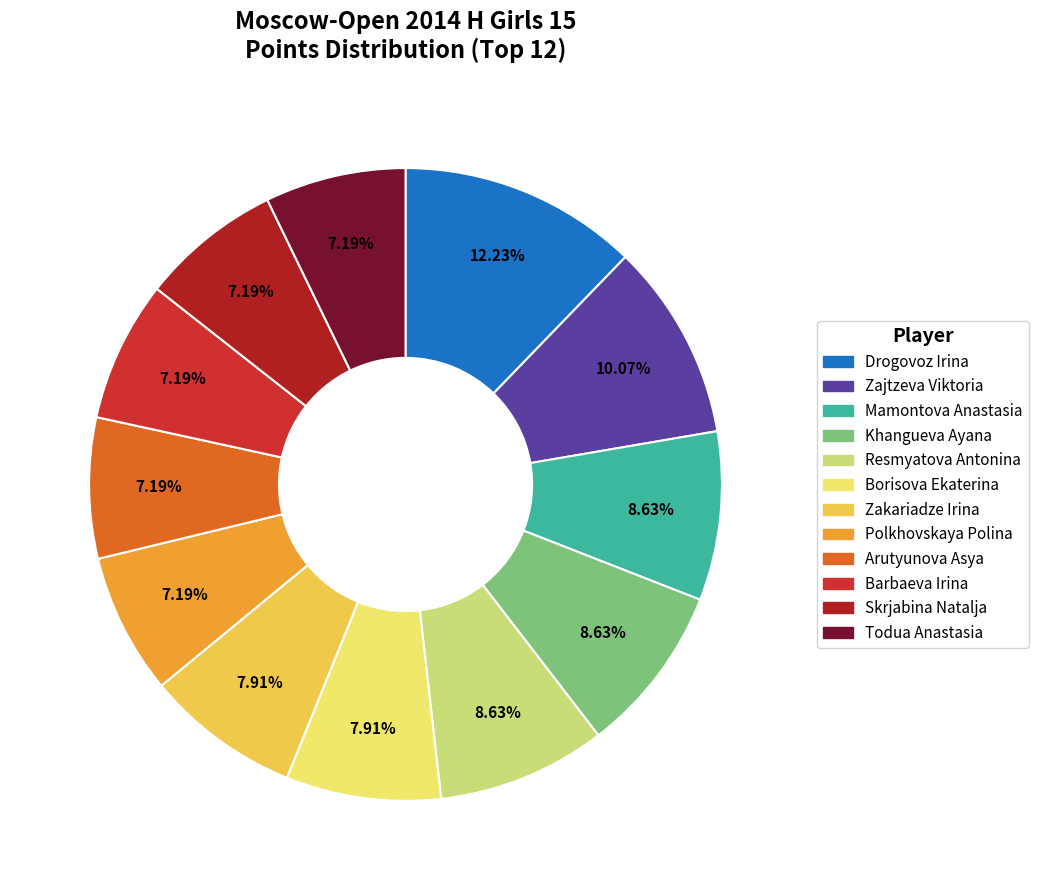

To the nearest percent, what is the difference between the largest and smallest slice percentages?

5%